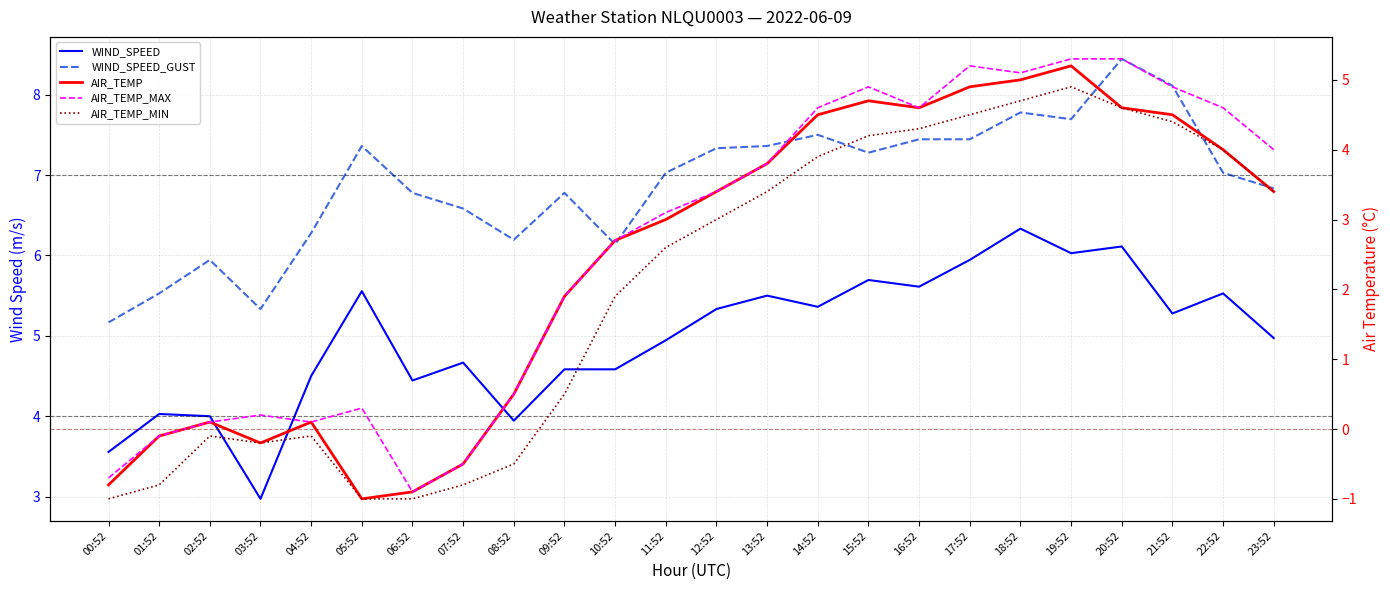

The AIR_TEMP series shows 3.4 at 12:52. True or false?

True